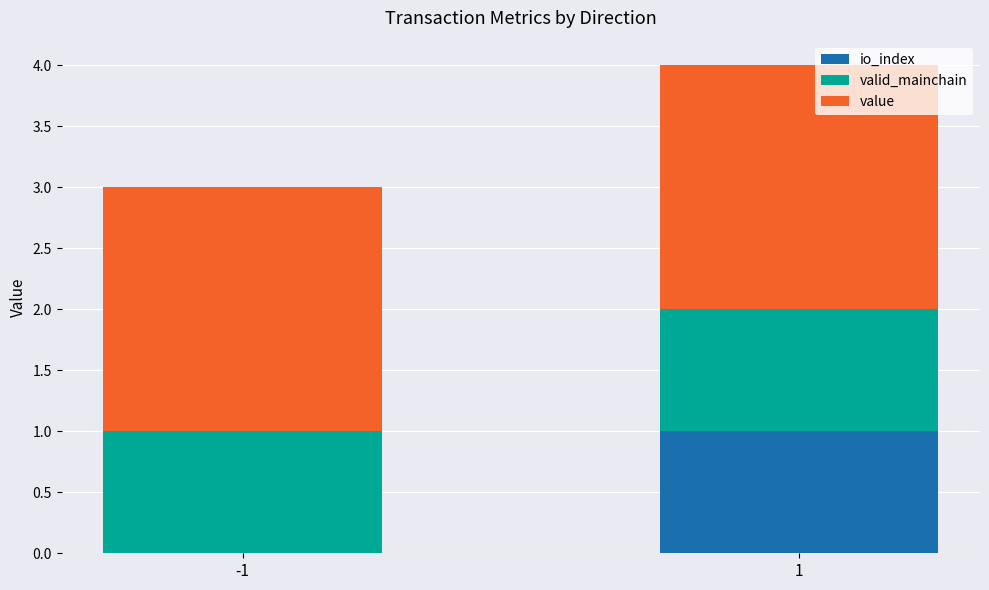

What are all the series names shown in the legend?

io_index, valid_mainchain, value